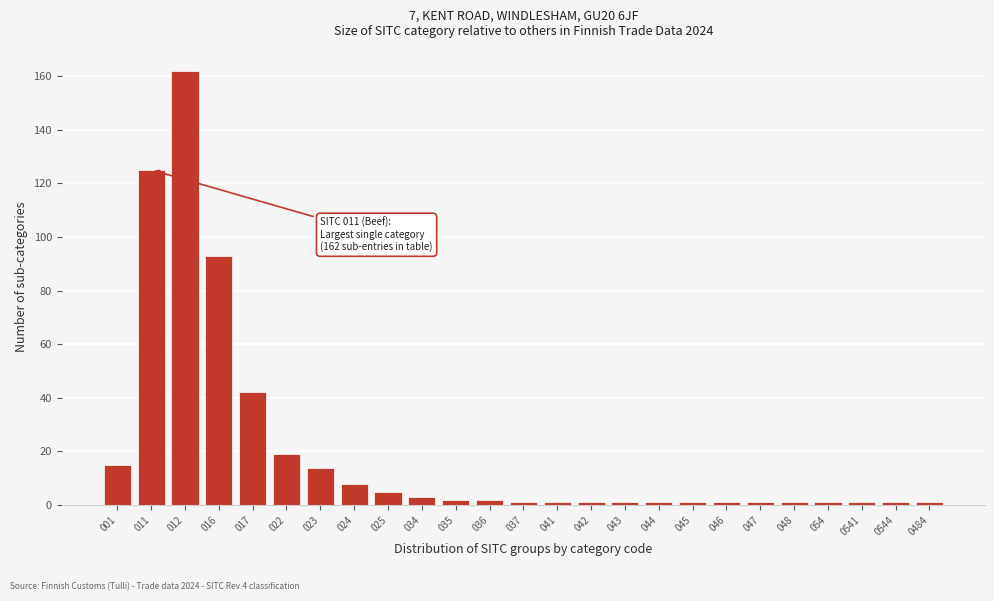

Reading left to right, what are all the values shown in this chart?

15	125	162	93	42	19	14	8	5	3	2	2	1	1	1	1	1	1	1	1	1	1	1	1	1